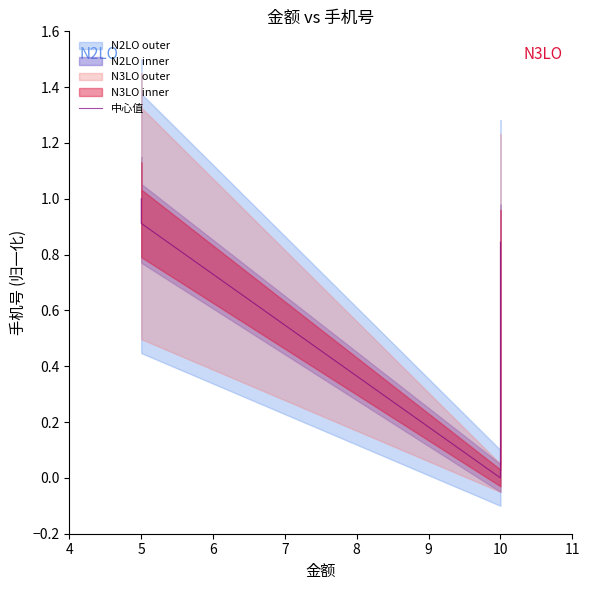

What is the sum of the values at 5 and 10?

0.9